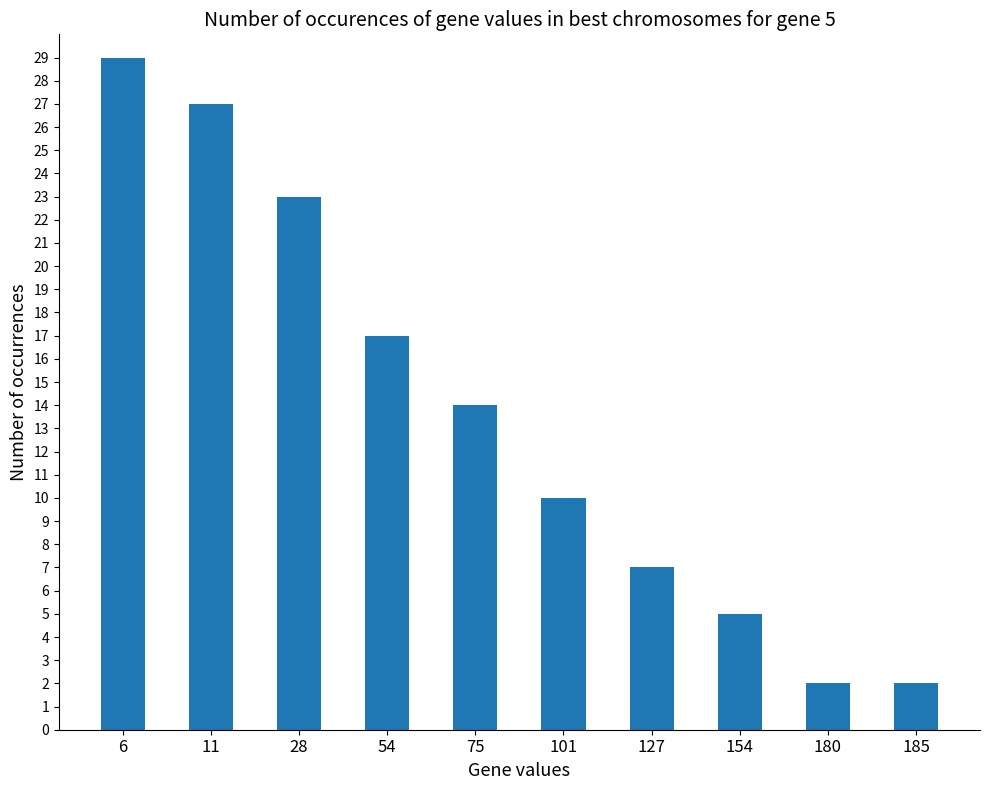

Reading right to left, transcribe all the data shown in this chart.

185=2	180=2	154=5	127=7	101=10	75=14	54=17	28=23	11=27	6=29